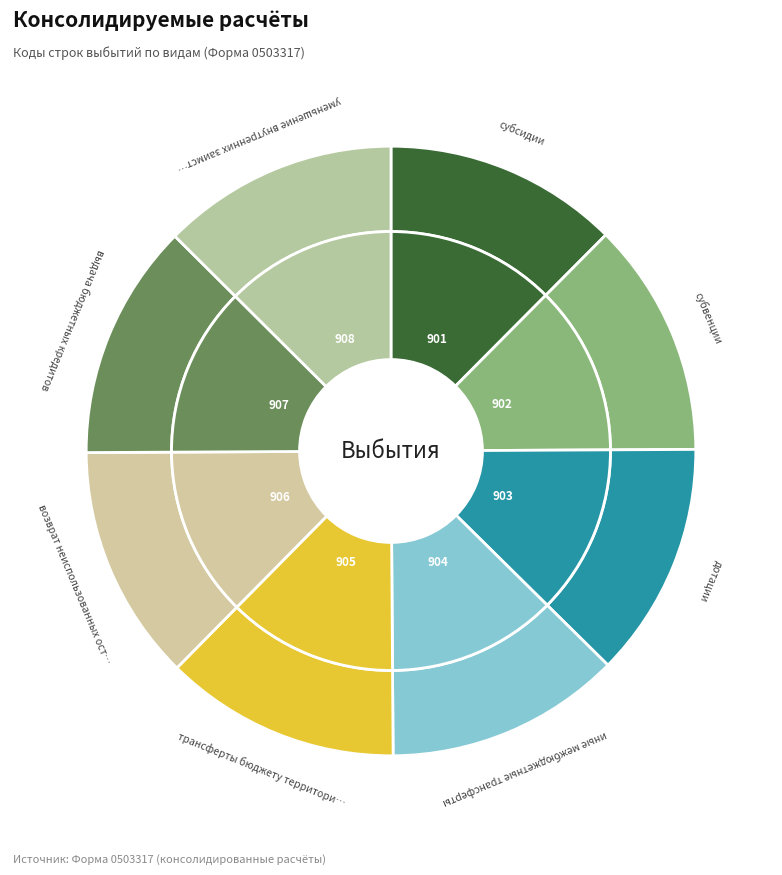

How many slices are in this pie chart?

8